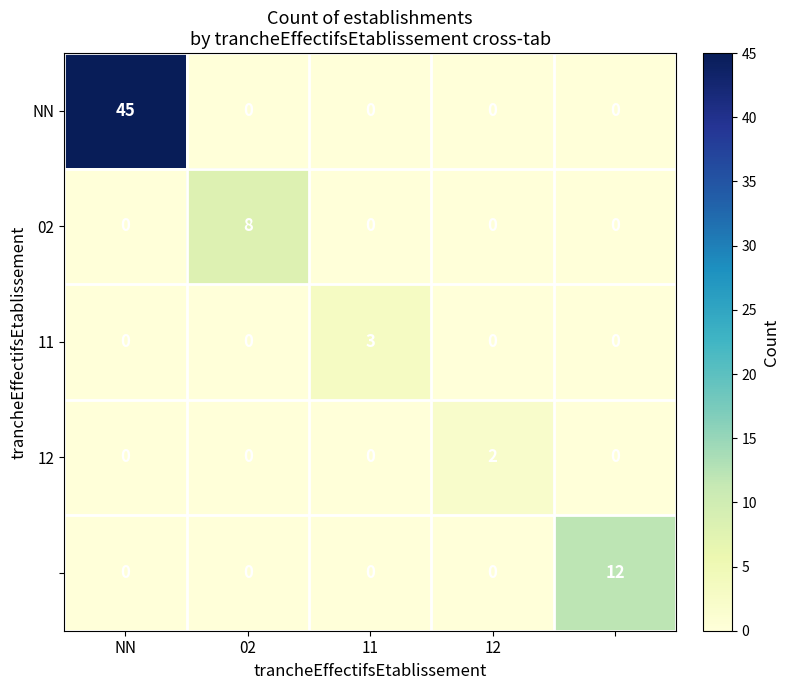

At how many categories does at least one series exceed 1?

5